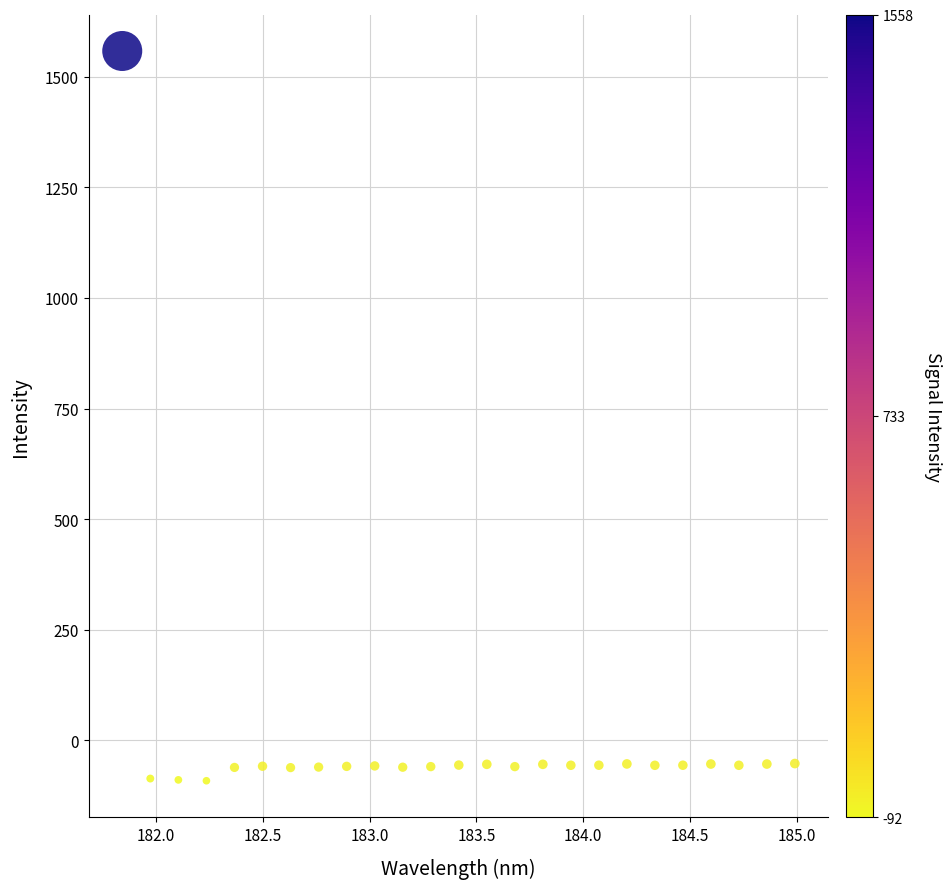

What is the range of Y values (max minus min)?

1650.0